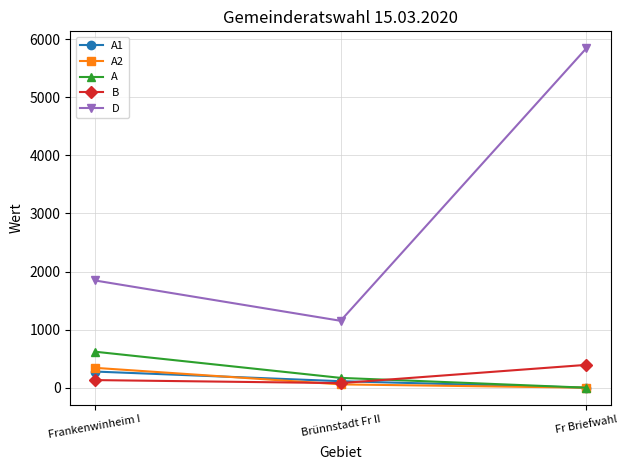

The D series shows 1847 at Frankenwinheim I. True or false?

True